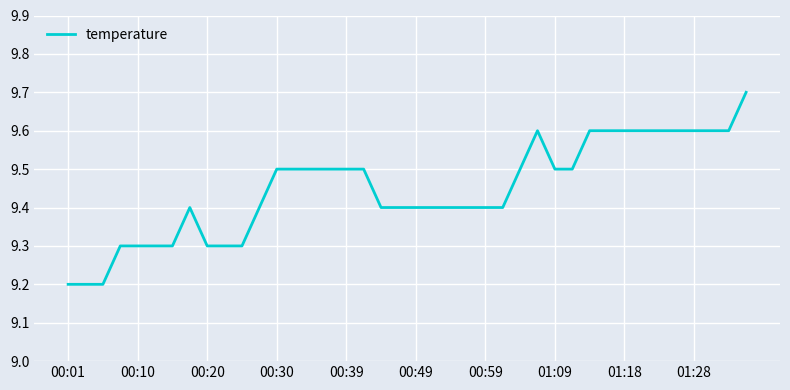

True or false: there are more than 1 points higher than both neighbors.

True